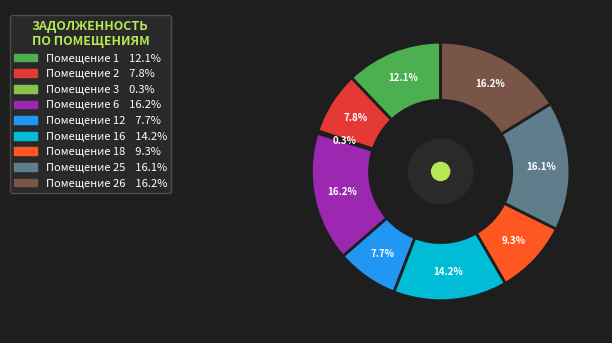

Count the number of slices in the pie.

9